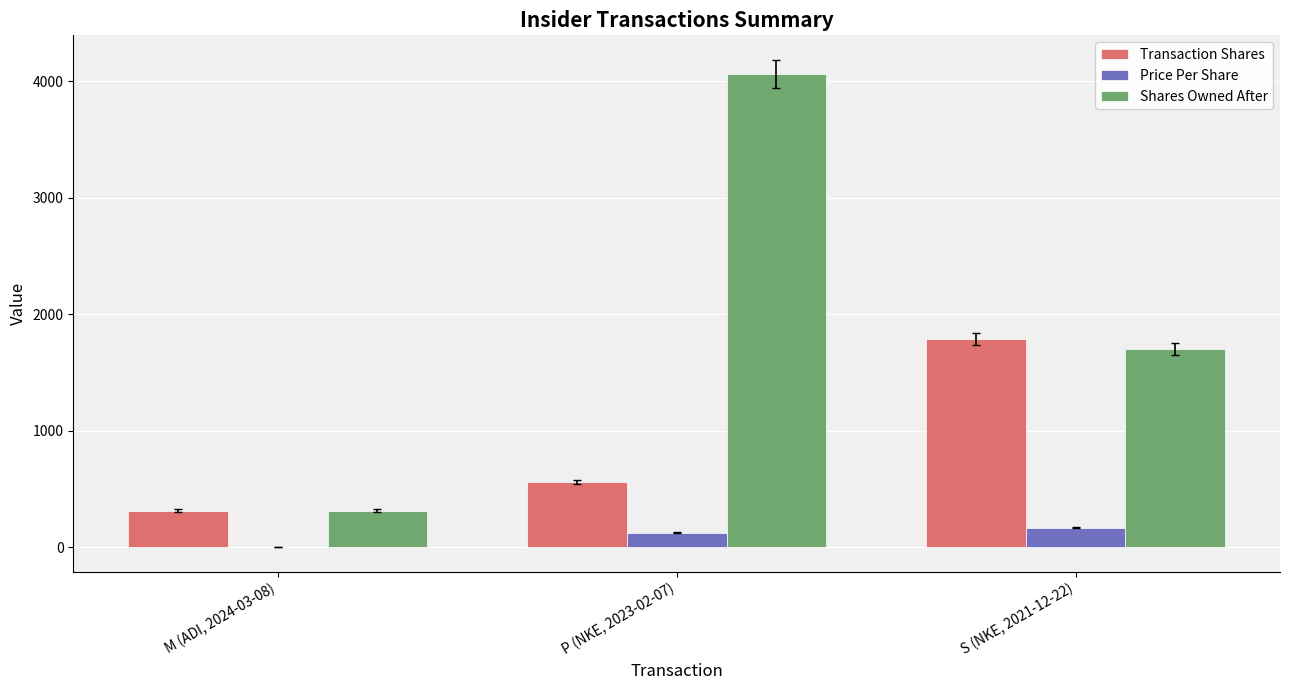

What is the approximate value of Price Per Share at S (NKE, 2021-12-22)?

168.0